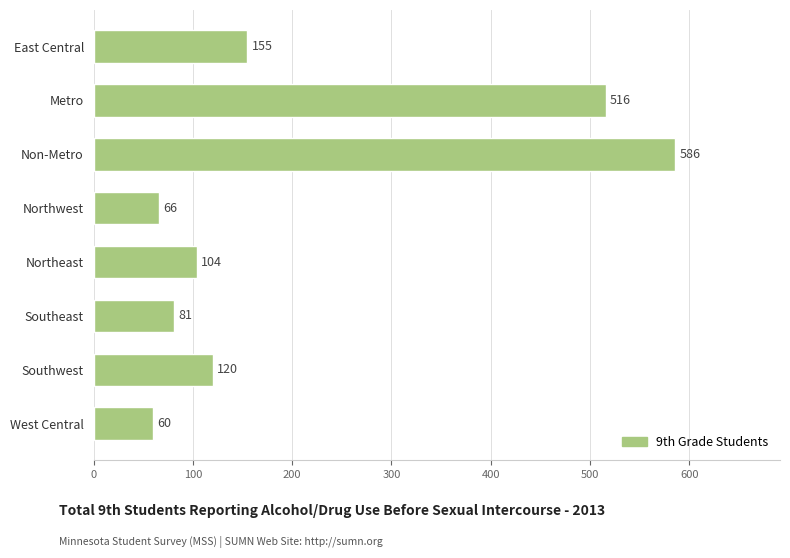

What is the change in value from West Central to Metro?

+456